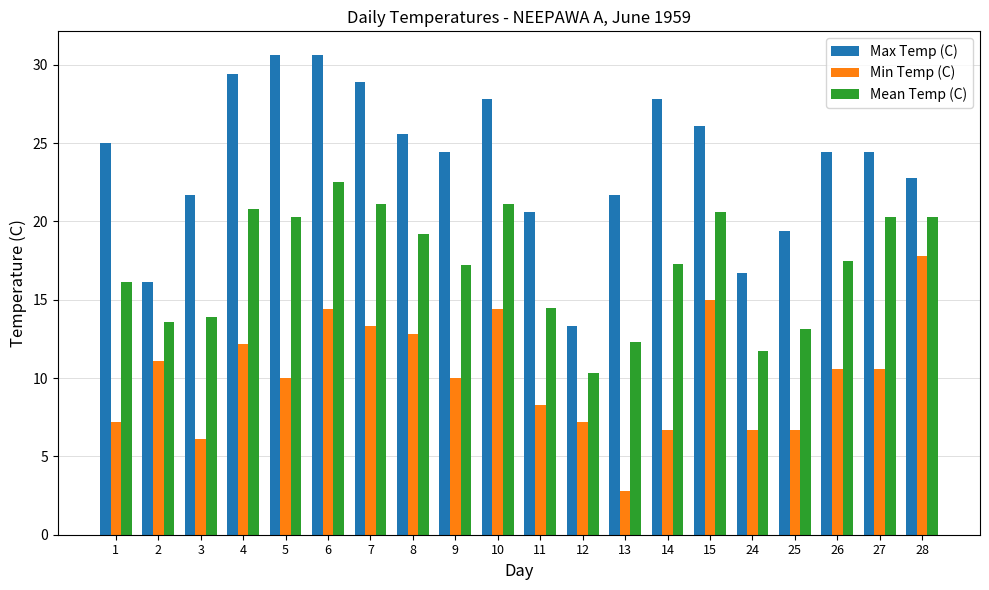

Rank the series by their maximum value, from lowest to highest.

Min Temp (C), Mean Temp (C), Max Temp (C)